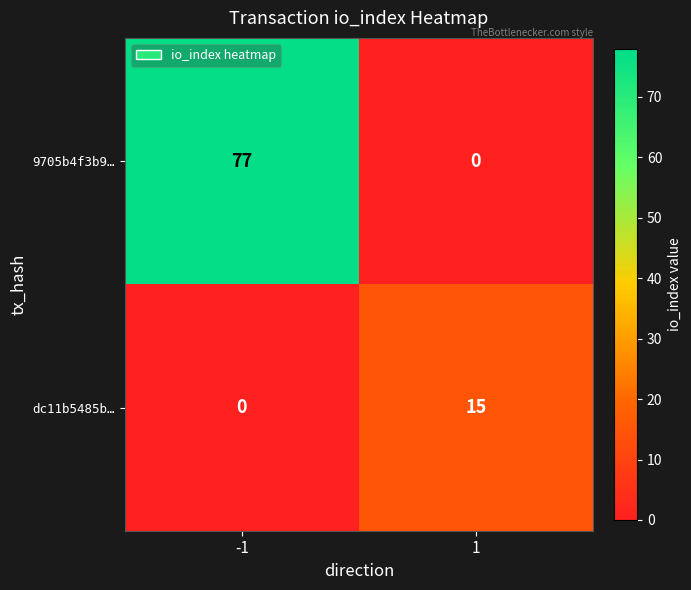

Reading left to right, extract all data points from this chart.

9705b4f3b9…: -1=77	1=0
dc11b5485b…: -1=0	1=15